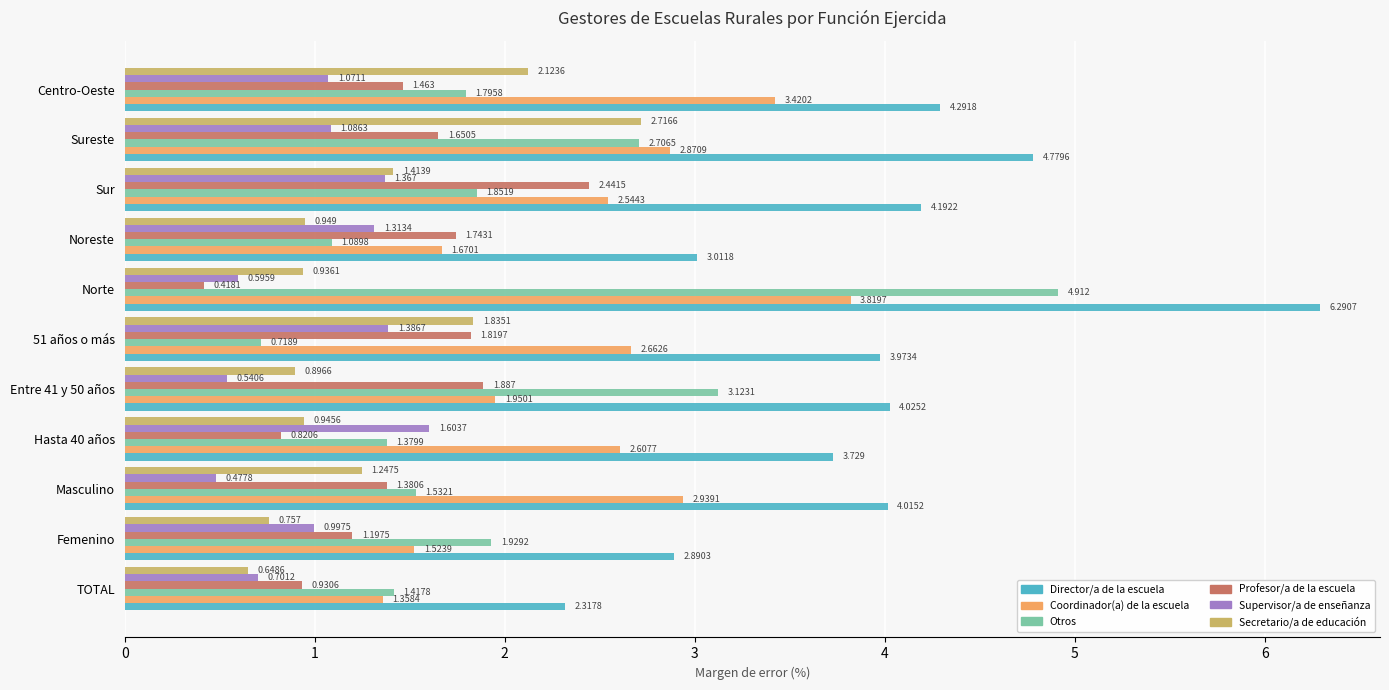

At which label is Supervisor/a de enseñanza closest to 1?

Femenino